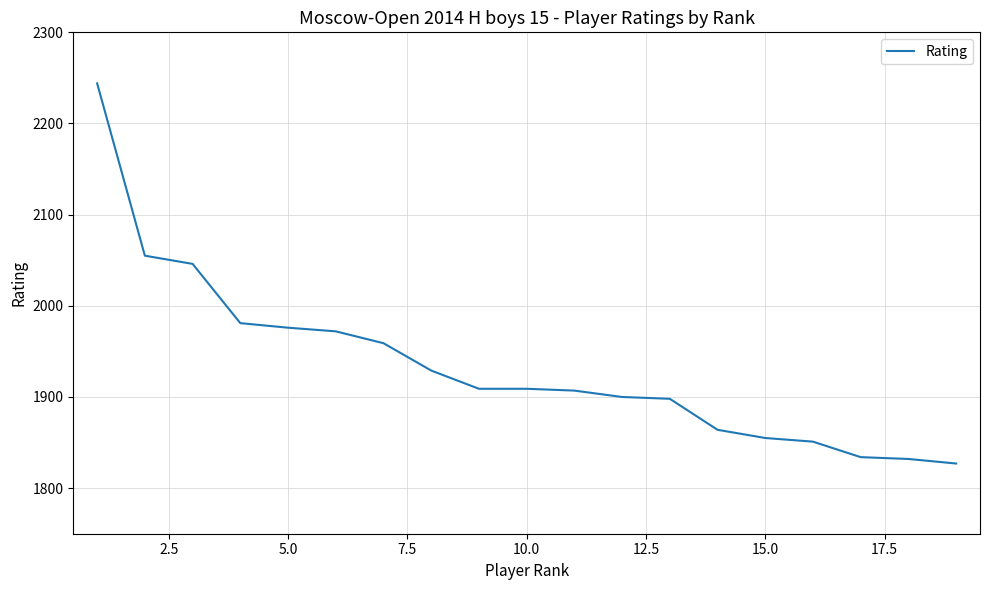

What is the maximum value shown in the chart?

2244